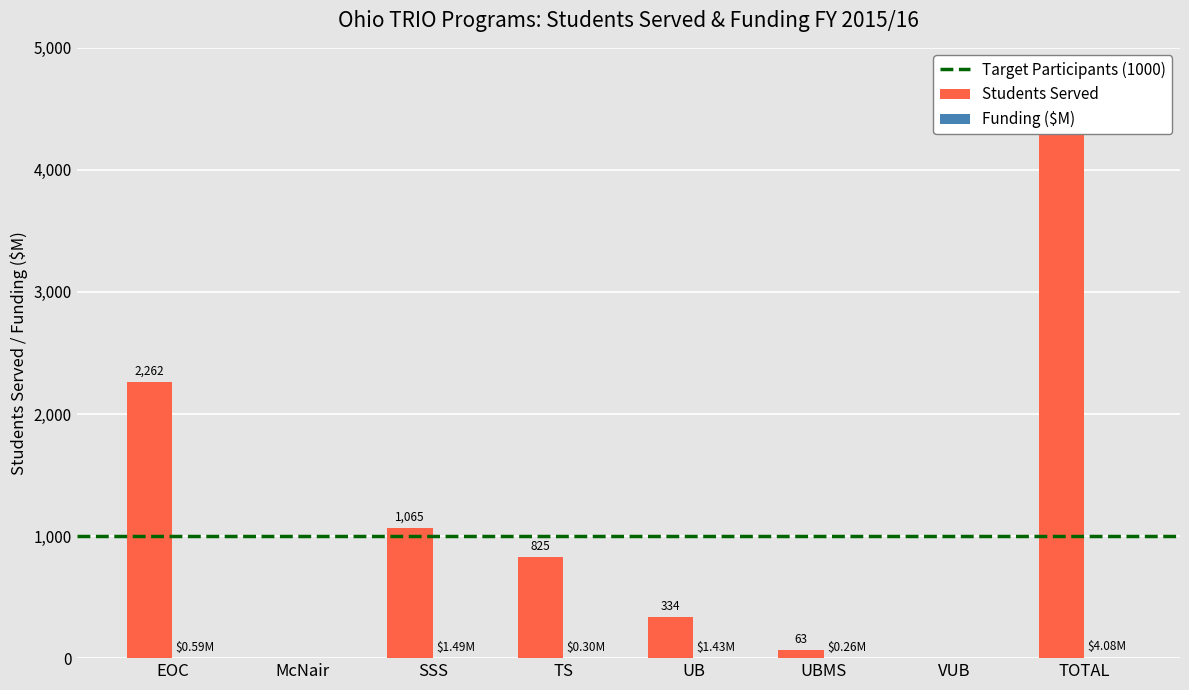

What is the difference between the highest and lowest values at UB?

332.6